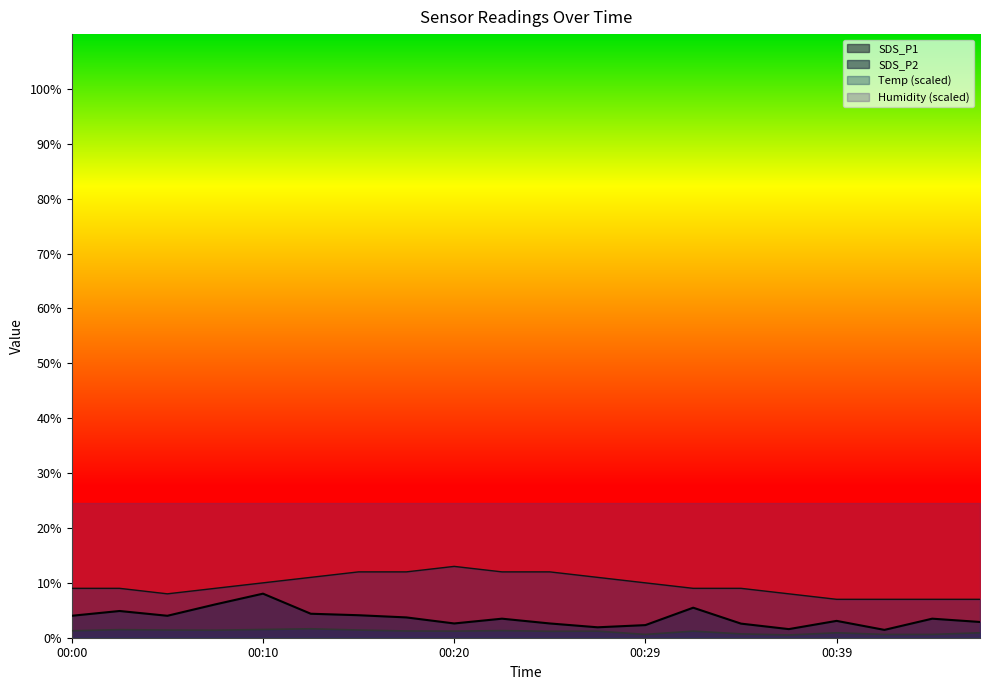

What is the average value of the SDS_P2 series?

1.1